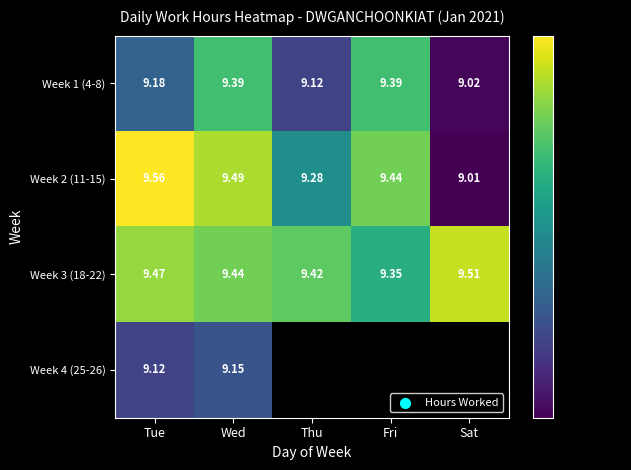

True or false: Week 3 (18-22) has a value of 15.9 at Thu.

False